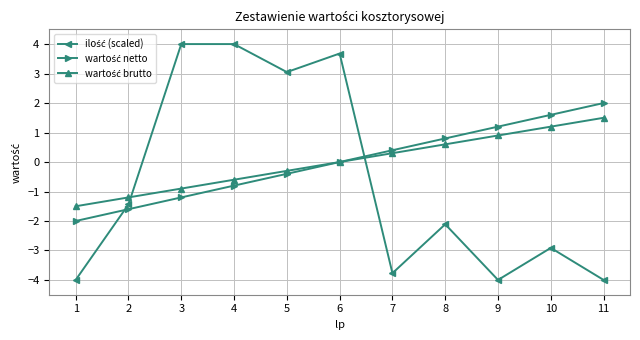

What is the maximum value shown in the chart?

4.0